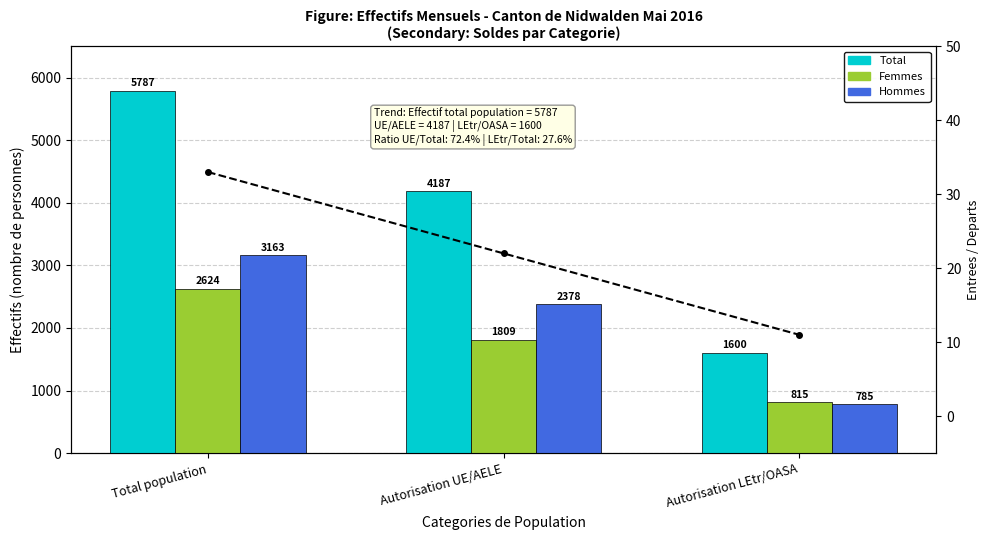

What is the sum of all Femmes values?

5248